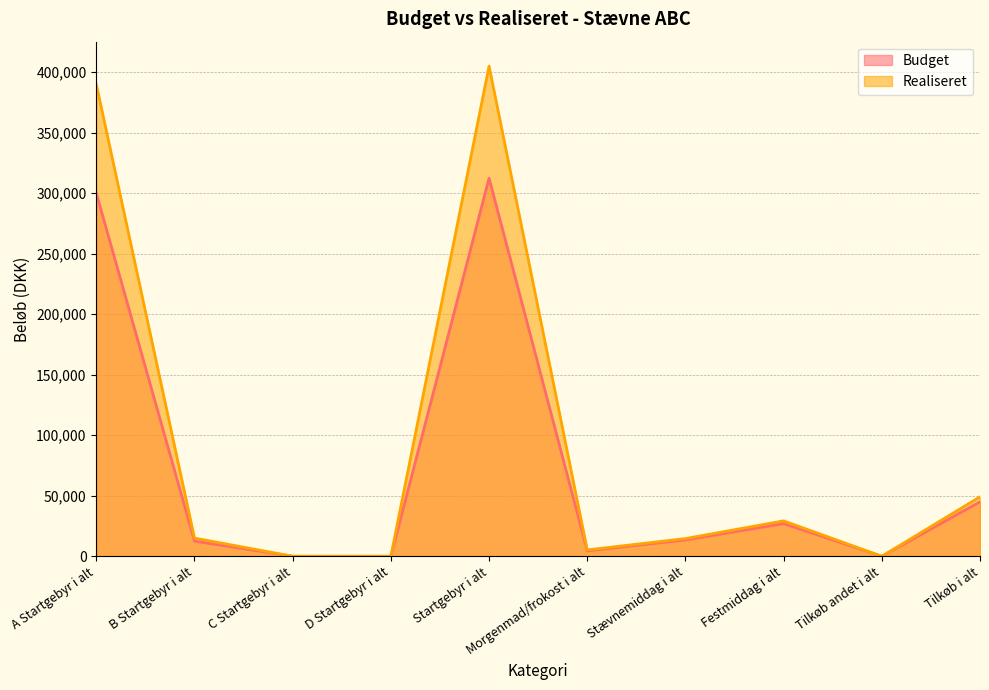

True or false: Realiseret and Budget cross at least once.

False